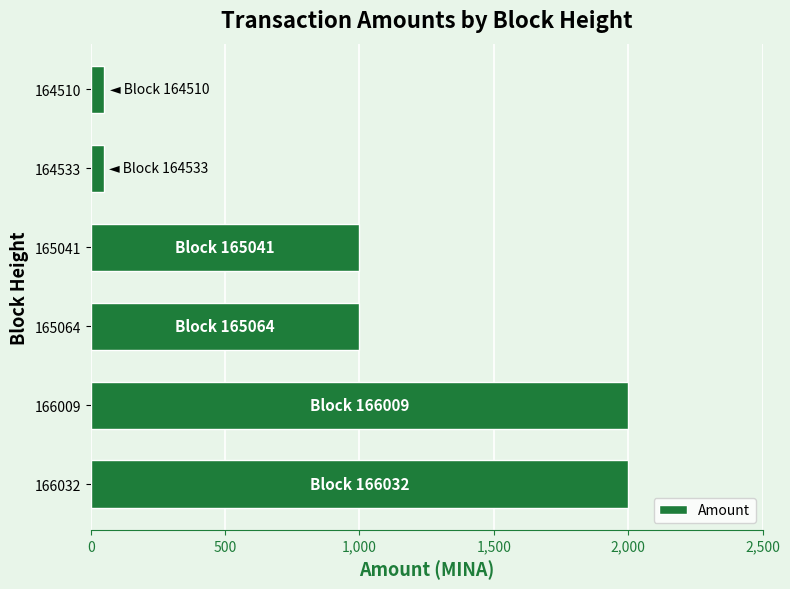

How many bars are there in total?

6